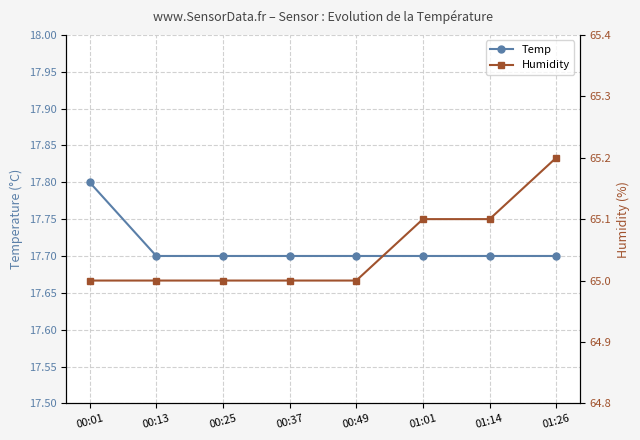

What is the spread (max minus min) of values at 00:37?

47.3